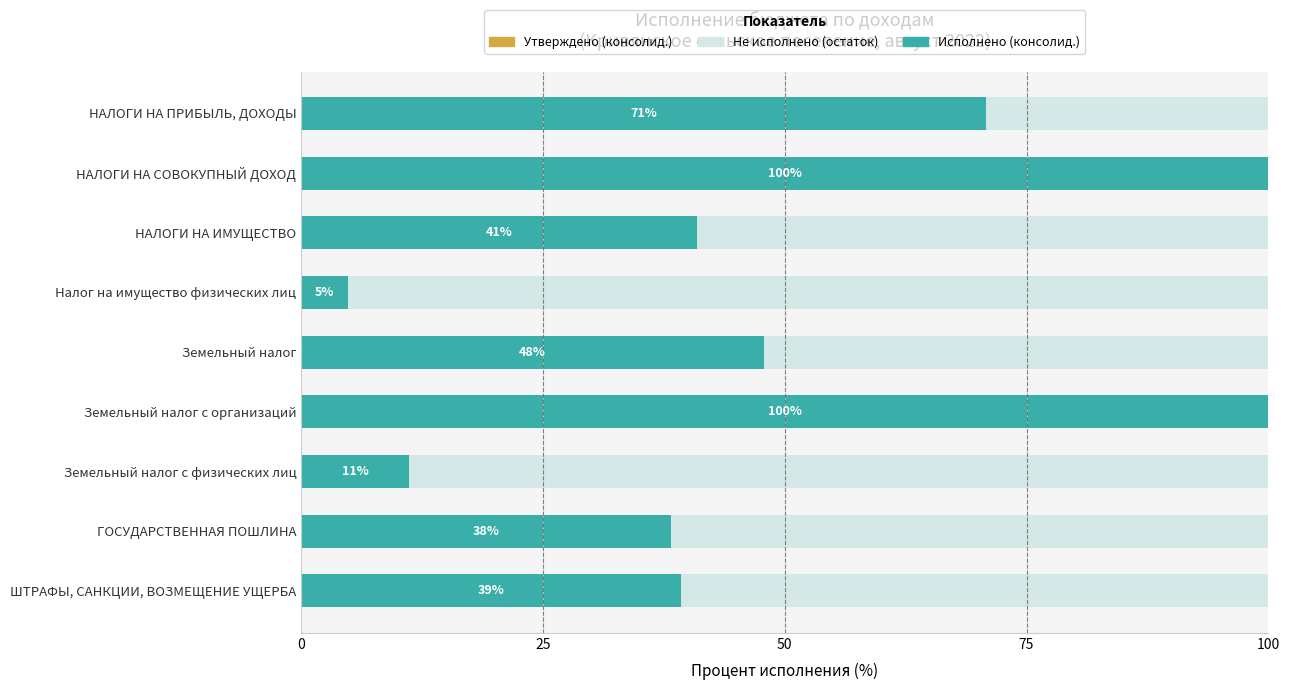

What is the total value across all series at Земельный налог с физических лиц?

100.0